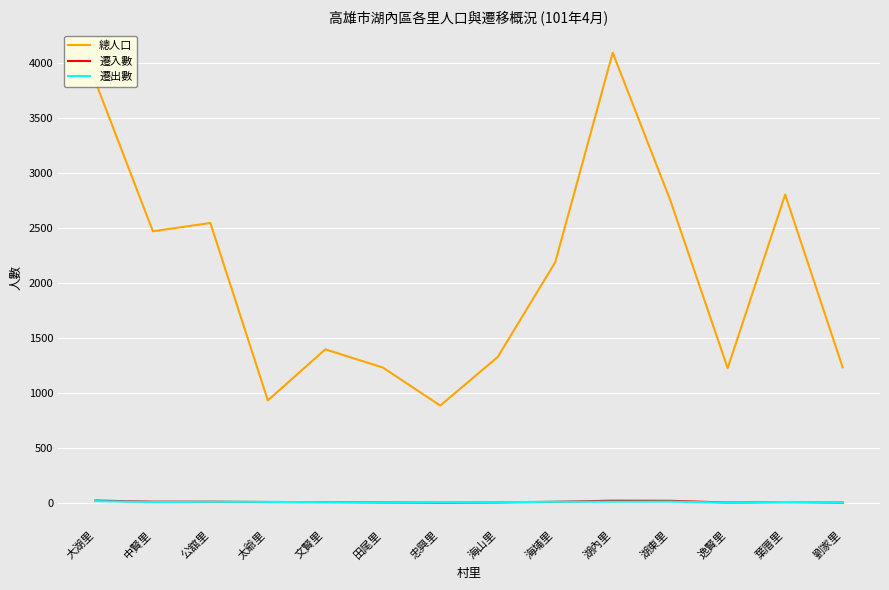

Which category has the highest value in the 總人口 series?

湖內里